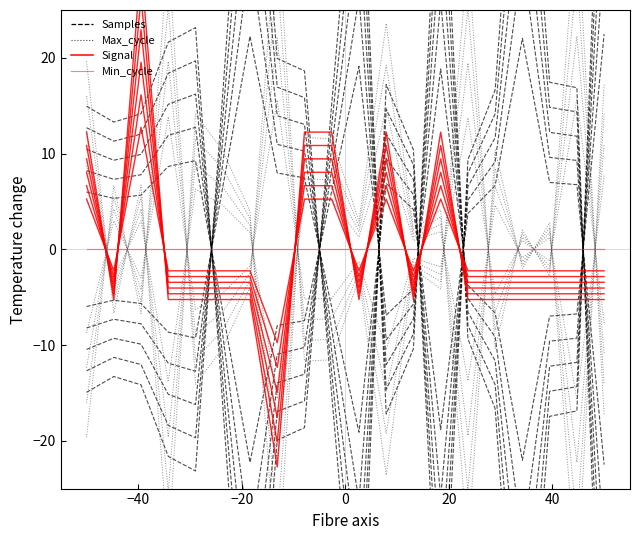

After their last crossing, which series has the higher values: Signal or Max_cycle?

Max_cycle